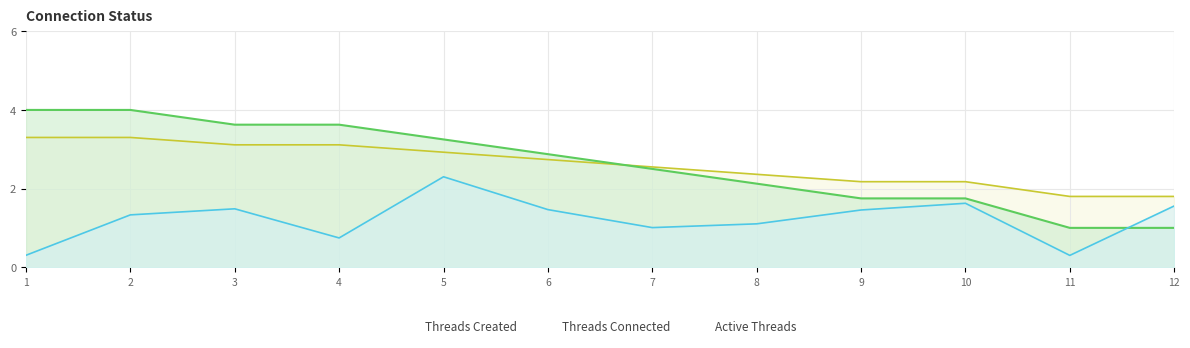

Reading left to right, what are all the values shown in this chart?

Threads Created: 4.0	4.0	3.6	3.6	3.3	2.9	2.5	2.1	1.7	1.7	1.0	1.0
Threads Connected: 0.3	1.3	1.5	0.7	2.3	1.5	1.0	1.1	1.5	1.6	0.3	1.6
Active Threads: 3.3	3.3	3.1	3.1	2.9	2.7	2.5	2.4	2.2	2.2	1.8	1.8